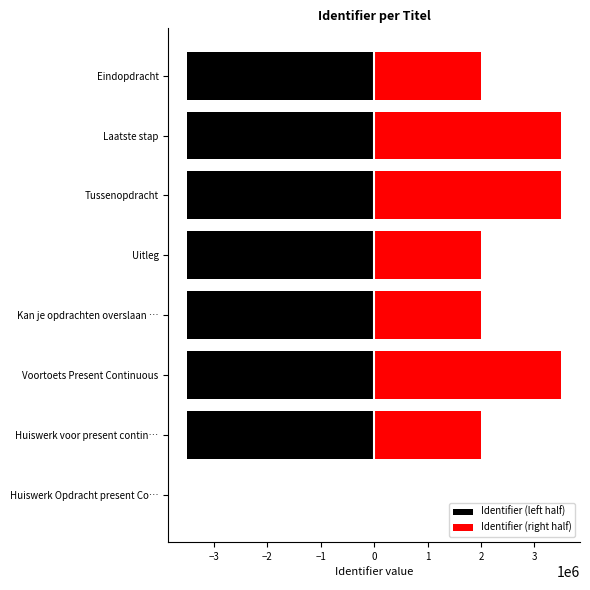

What position from the right is Kan je opdrachten overslaan …?

5